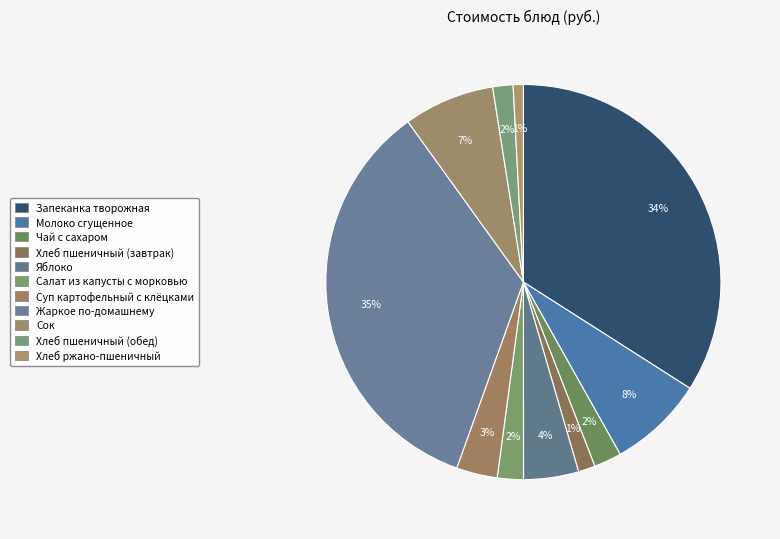

What is the smallest slice in the pie chart?

Хлеб ржано - пшеничный